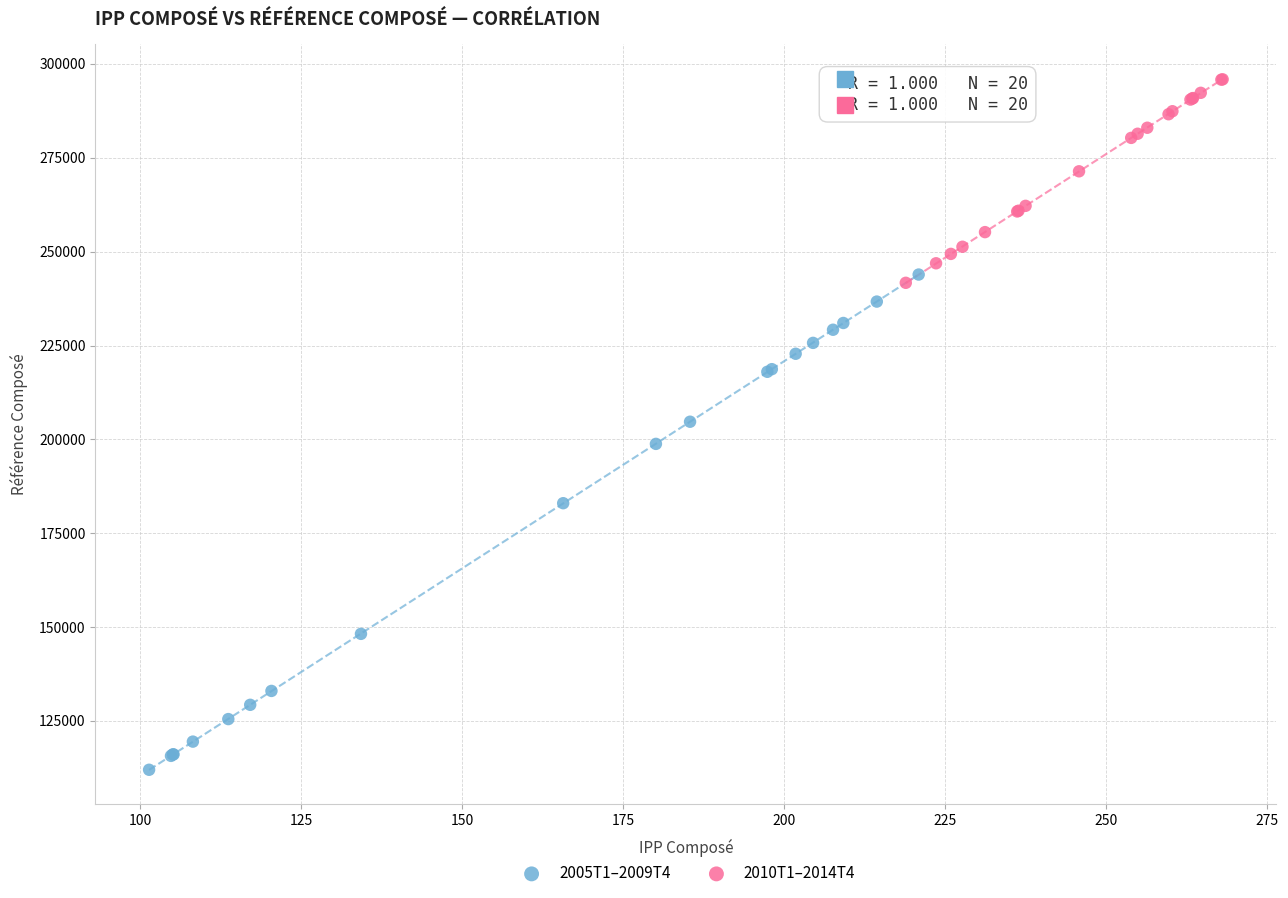

Which series has the widest spread of Y values?

2005T1–2009T4